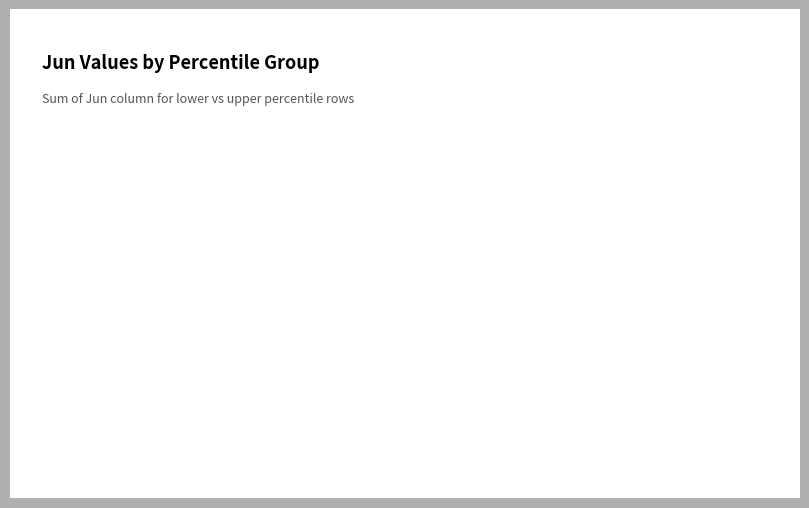

How many slices are in this pie chart?

2